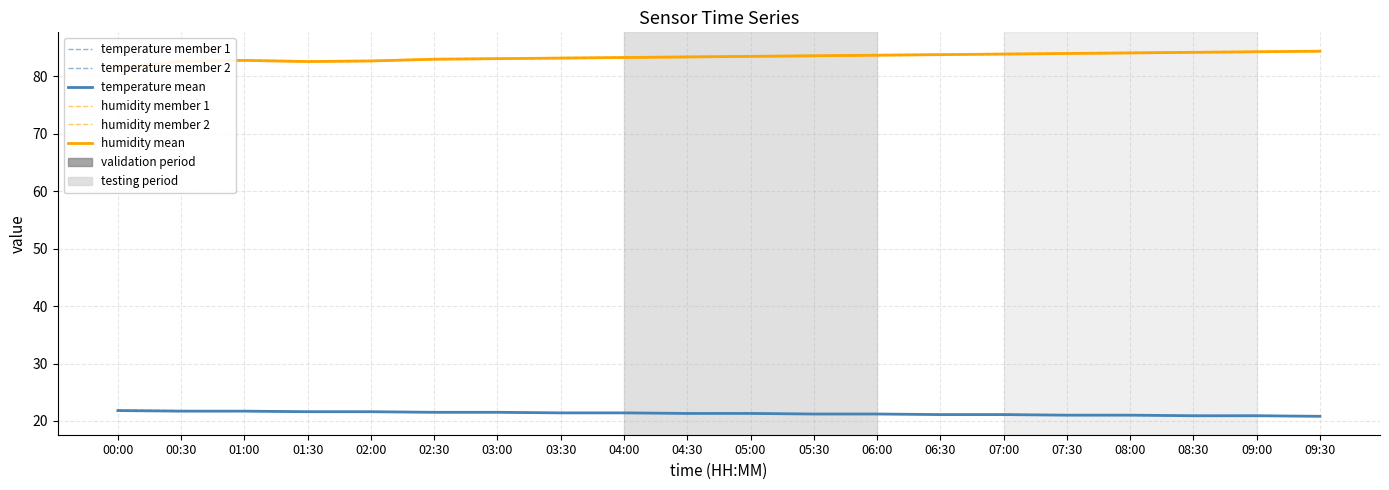

Which category has the lowest value across all series?

09:30